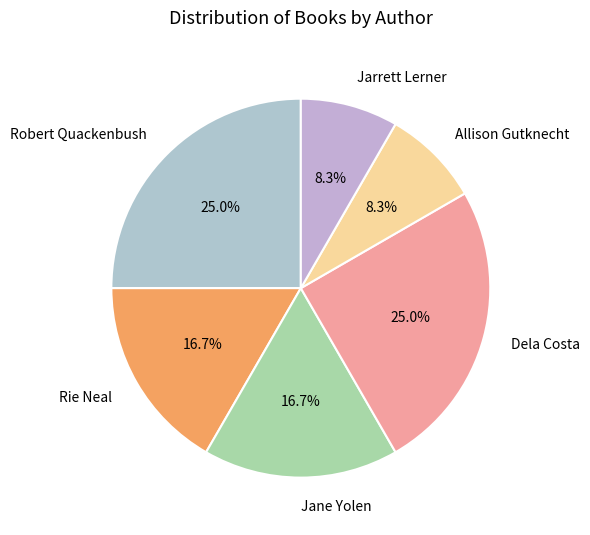

How many slices are in this pie chart?

6